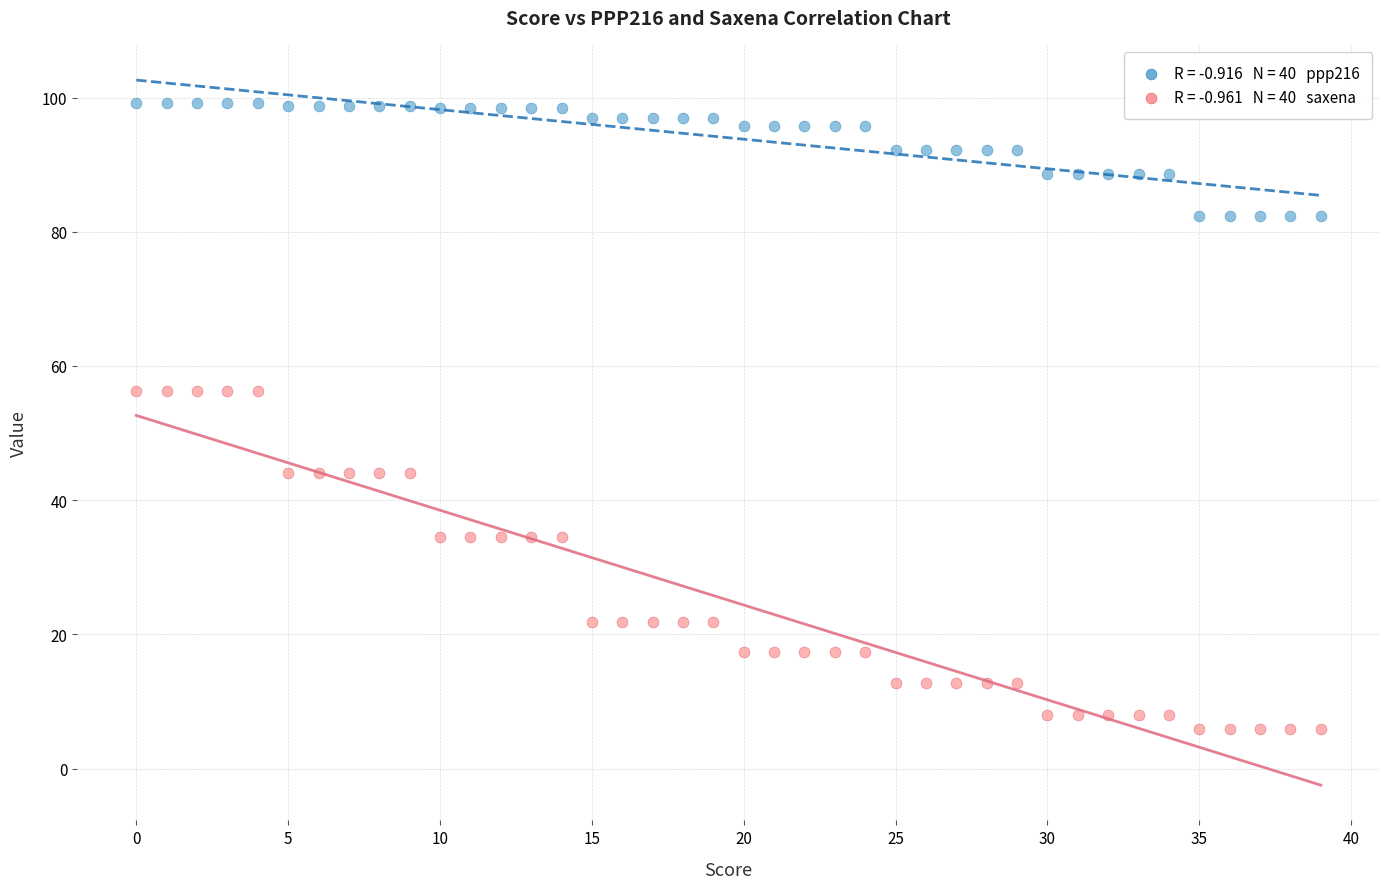

Across all data points, what is the range of Y values (max minus min)?

93.3